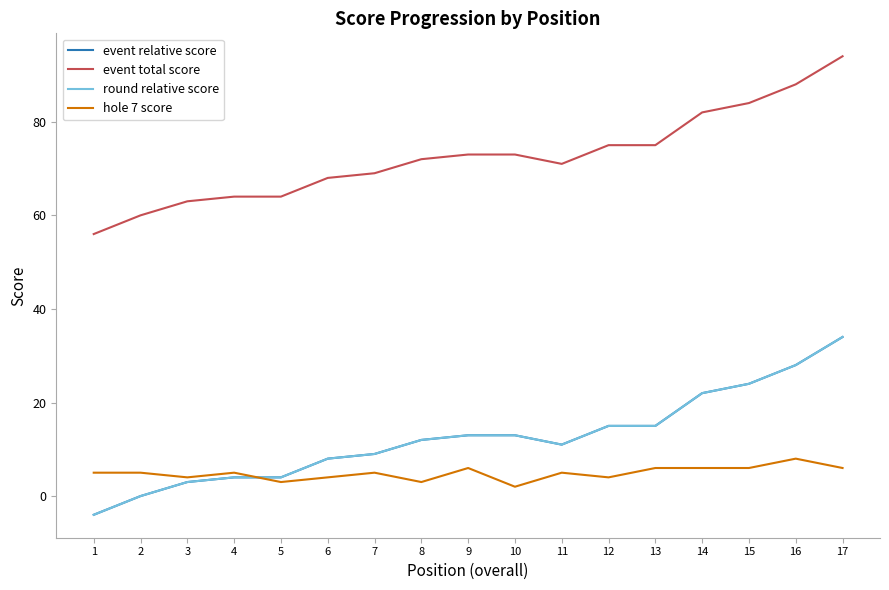

Read the event total score value at 4, to the nearest 5.

65